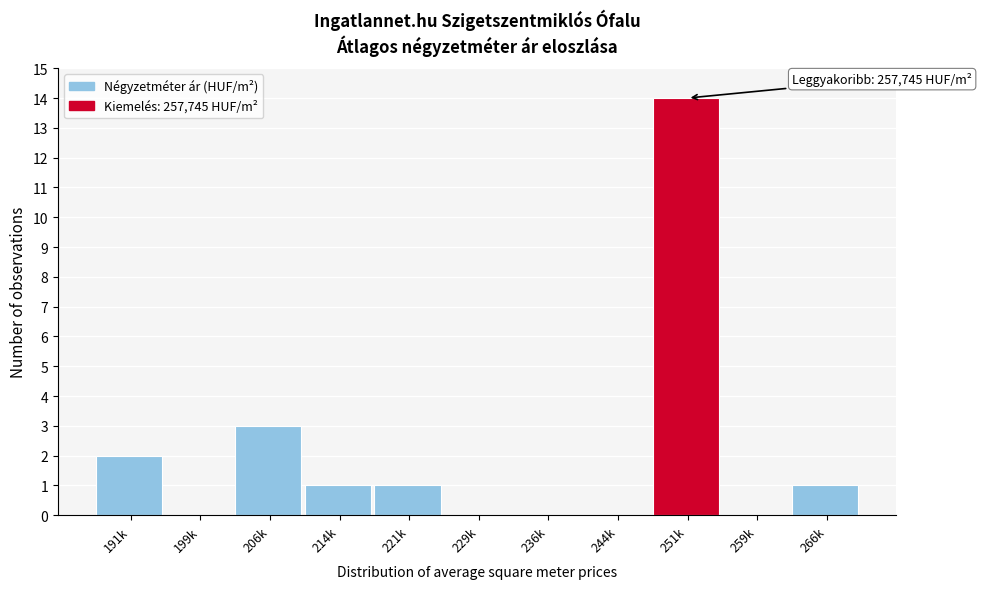

Reading left to right, extract all data points from this chart.

191k=2	199k=0	206k=3	214k=1	221k=1	229k=0	236k=0	244k=0	251k=14	259k=0	266k=1